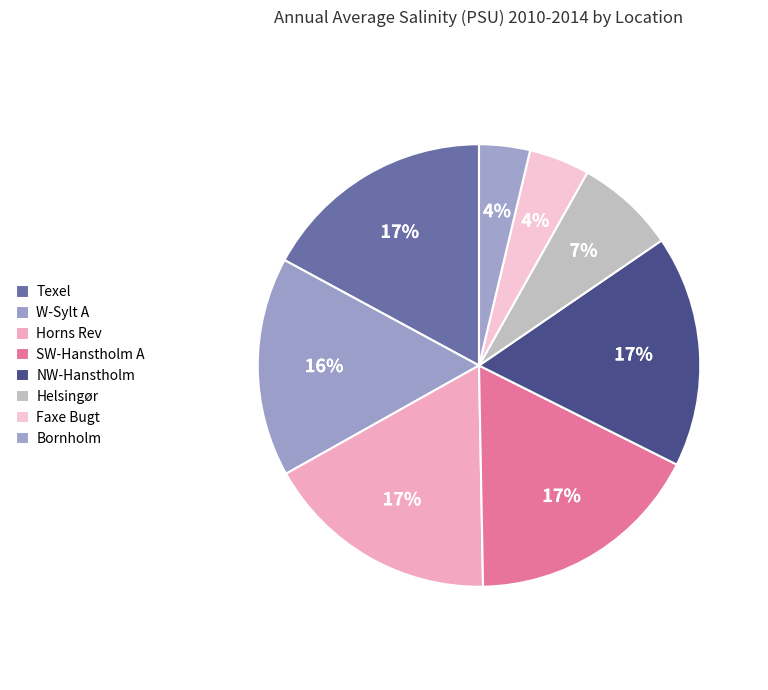

What is the change in value from Faxe Bugt to Bornholm?

-1.4